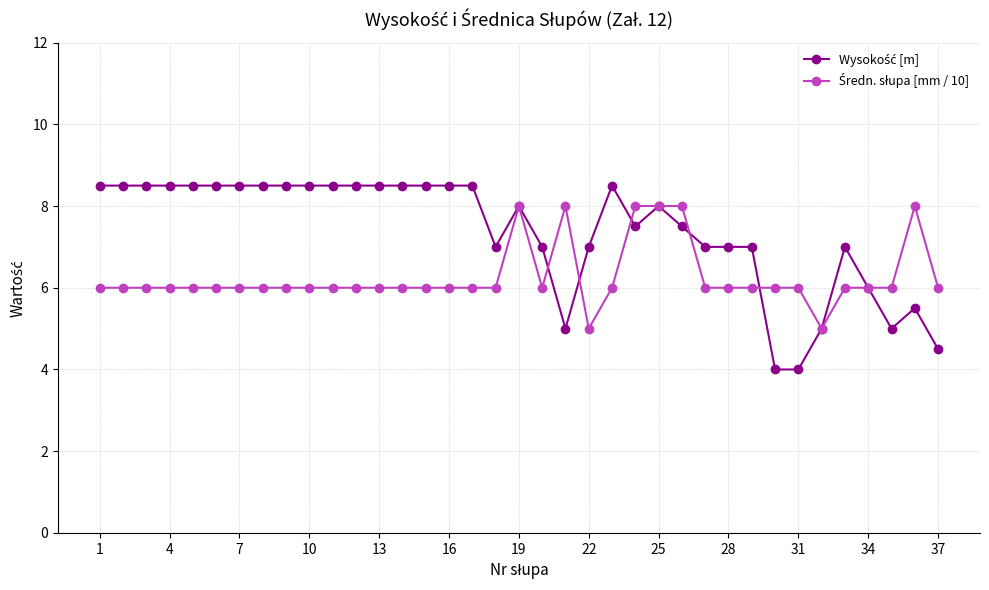

What is the minimum value shown in the chart?

4.0